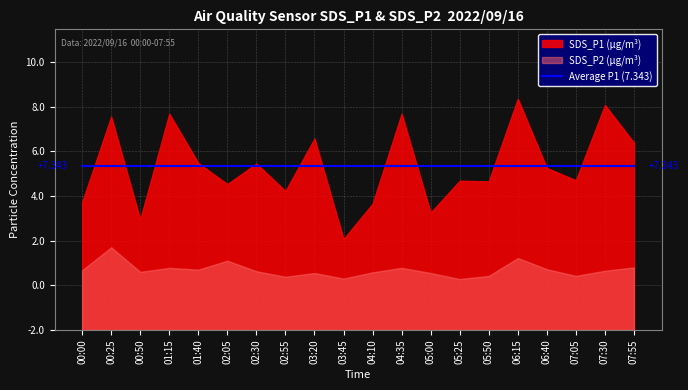

How many data points does each series have?

20